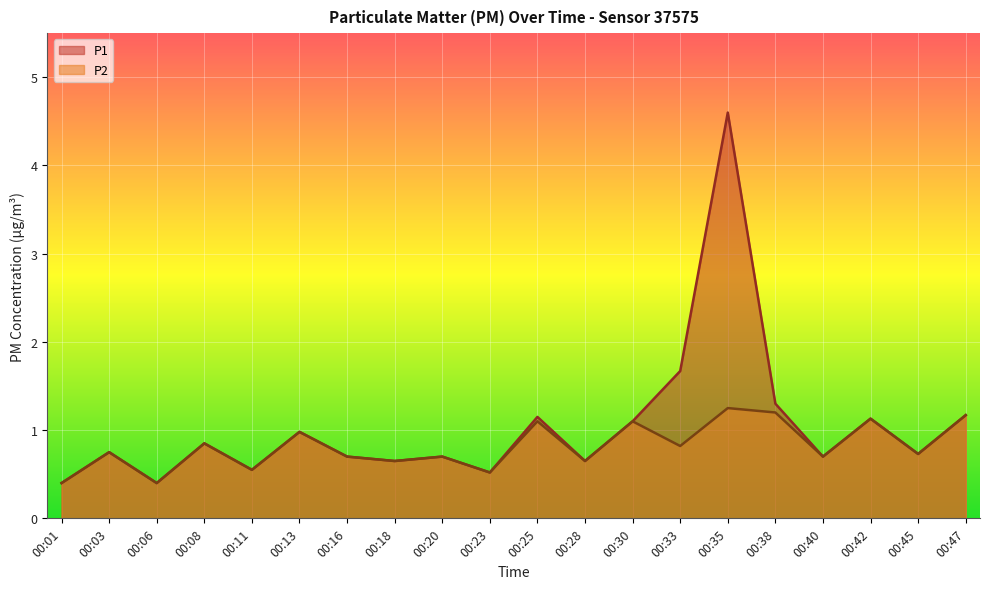

What is the value of the P2 point at the 14th from the left?

0.8